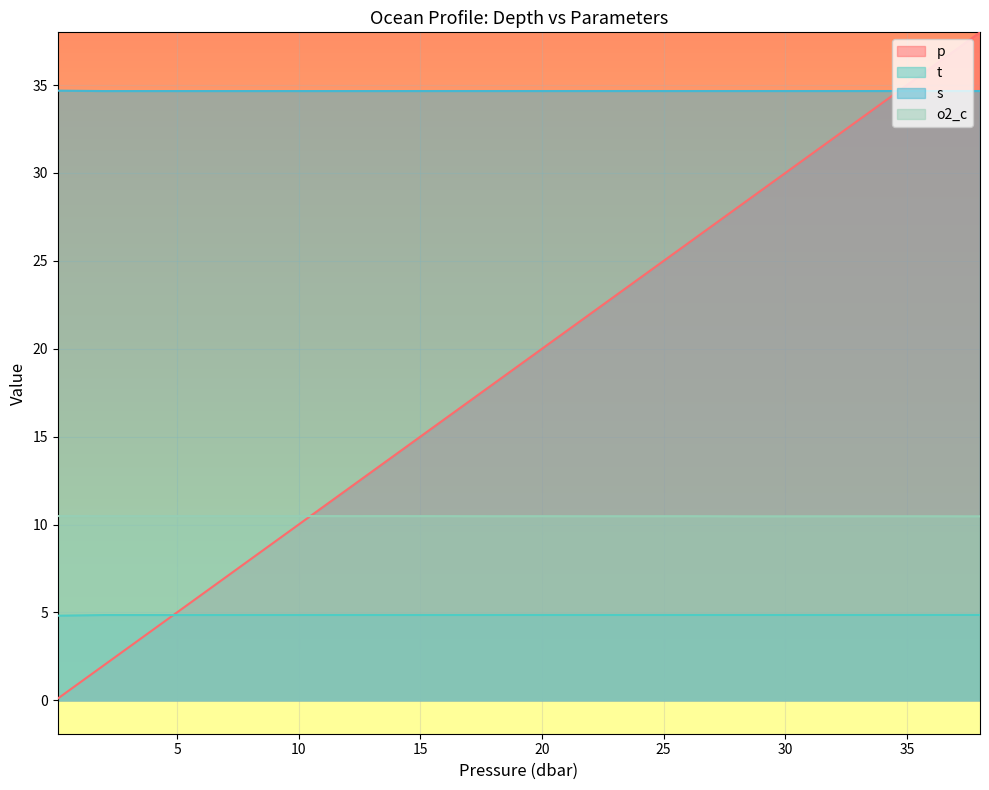

Is the value of p at 8.1 greater than the value of o2_c at 28.1?

No